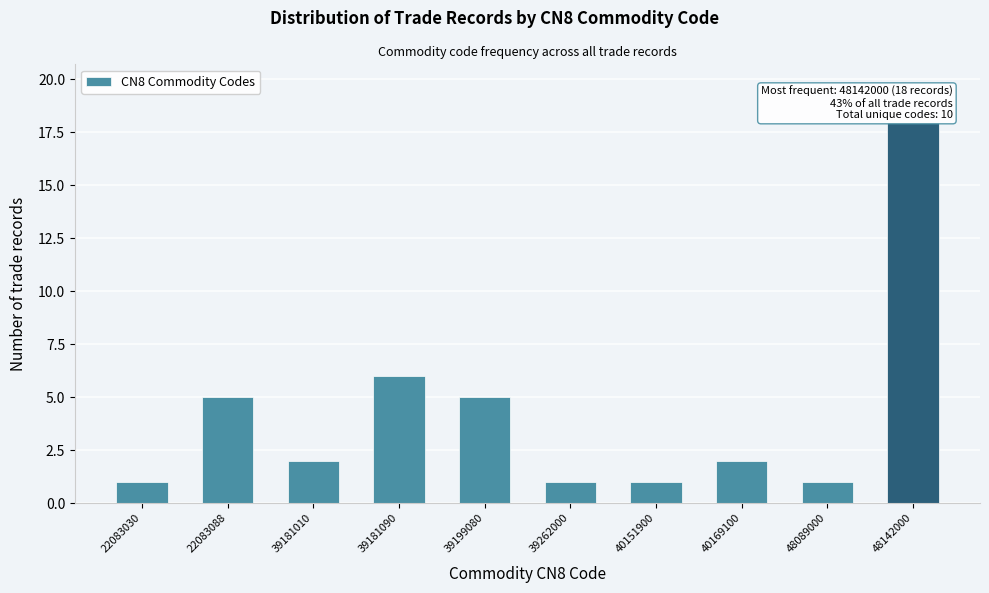

Reading left to right, what are all the values shown in this chart?

22083030=1	22083088=5	39181010=2	39181090=6	39199080=5	39262000=1	40151900=1	40169100=2	48089000=1	48142000=18